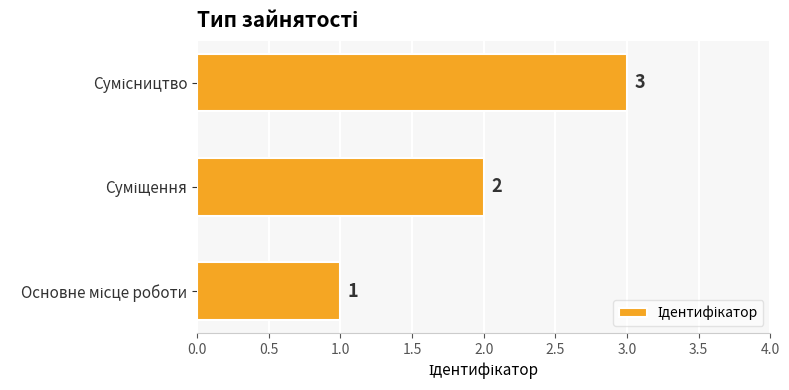

What is the average value?

2